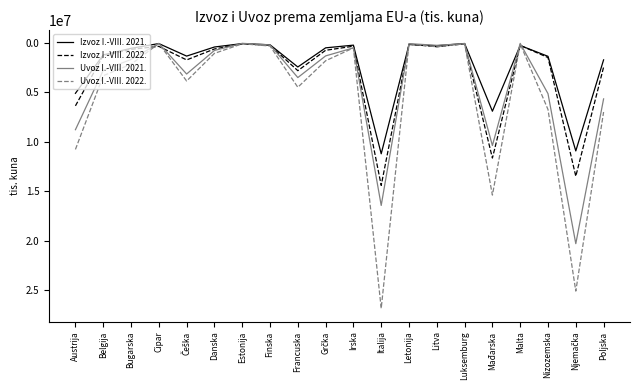

At how many categories does at least one series exceed 3061645?

9